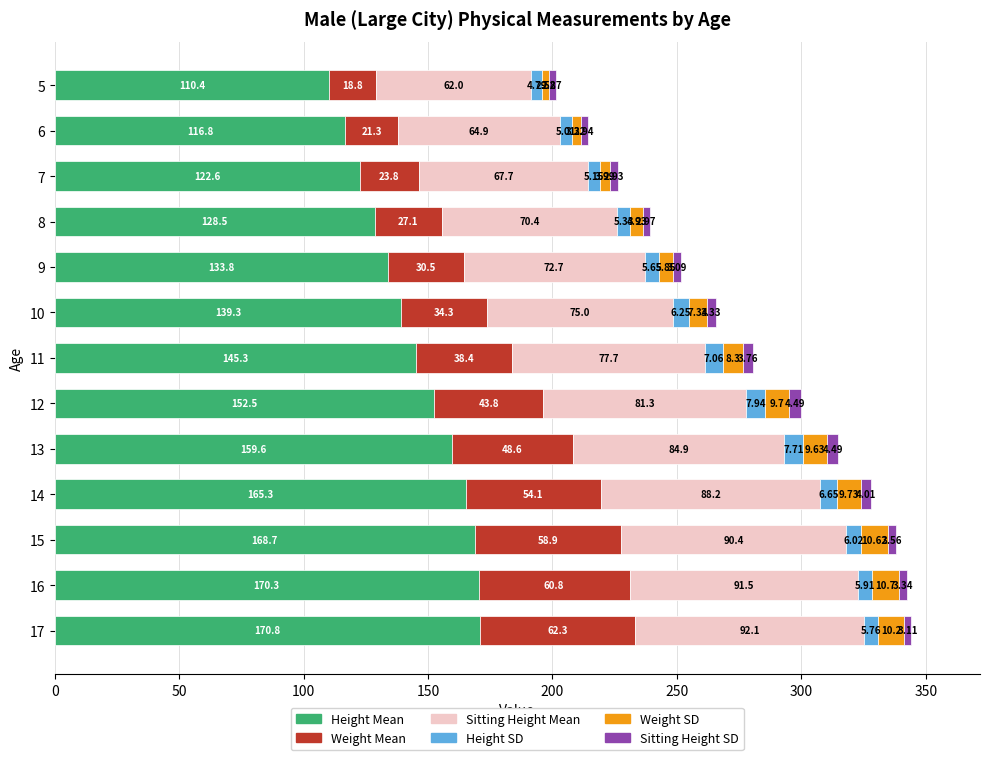

What is the difference between the maximum and minimum values in the Height Mean series?

60.4